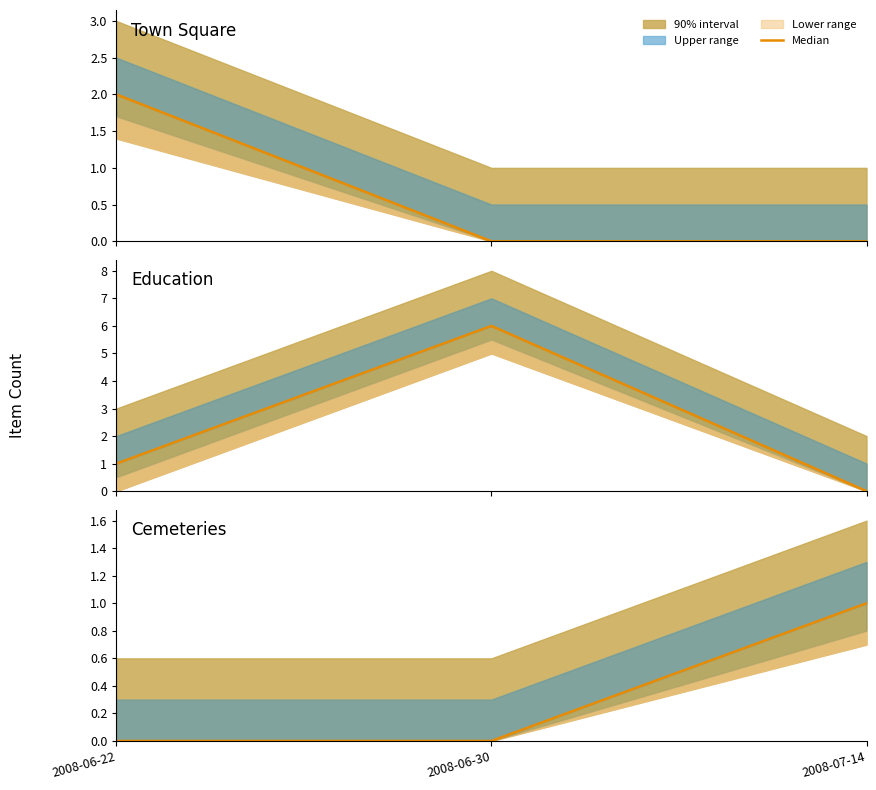

The value at 2008-06-22 is 0. True or false?

False